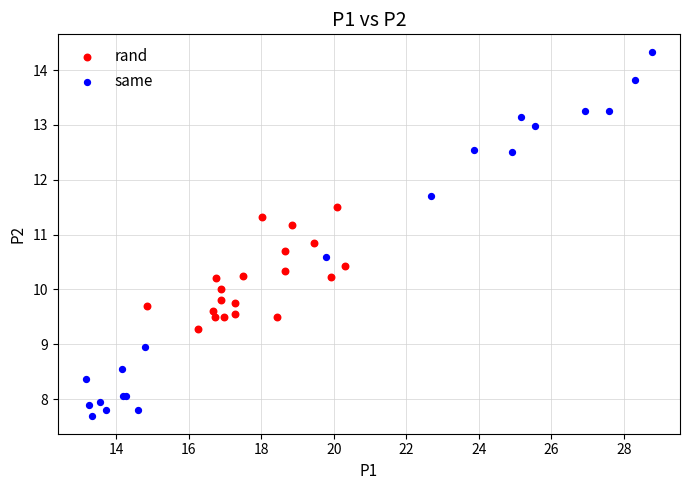

Which series contains the highest Y value?

same